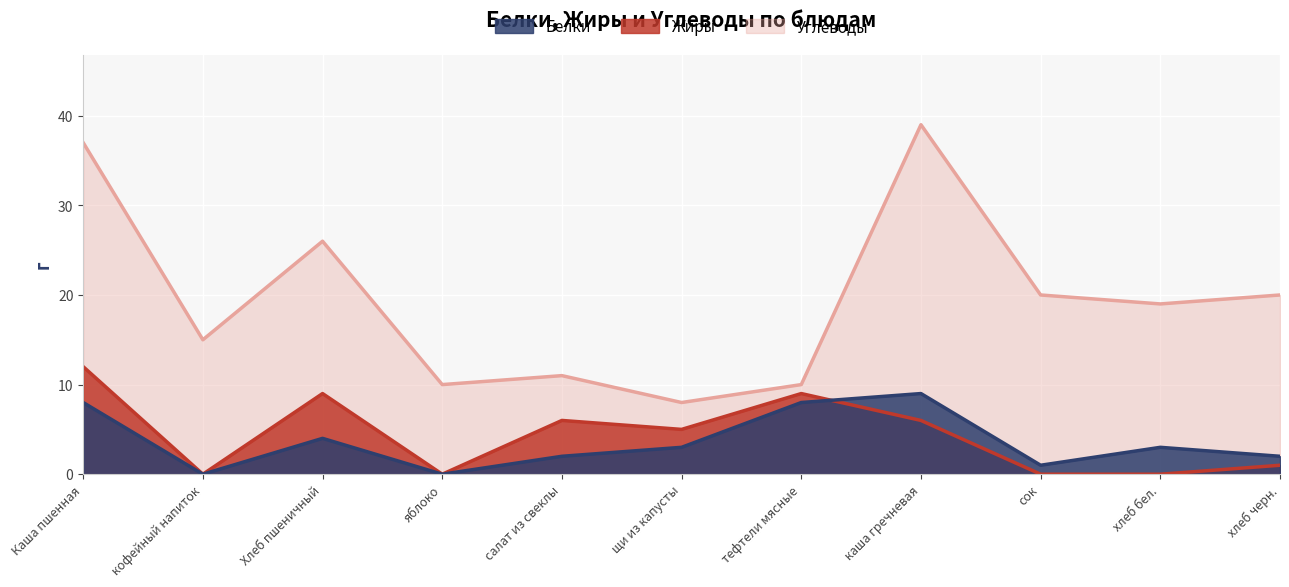

True or false: Белки and Углеводы cross at least once.

False